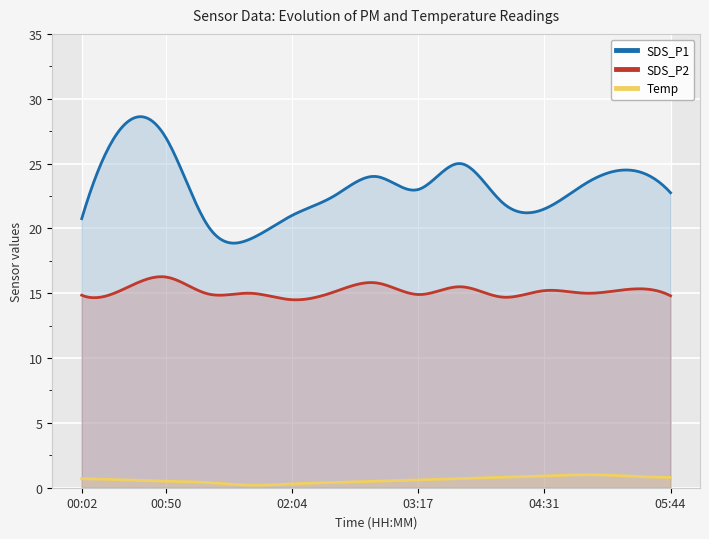

What is the average value of the Temp series?

0.6